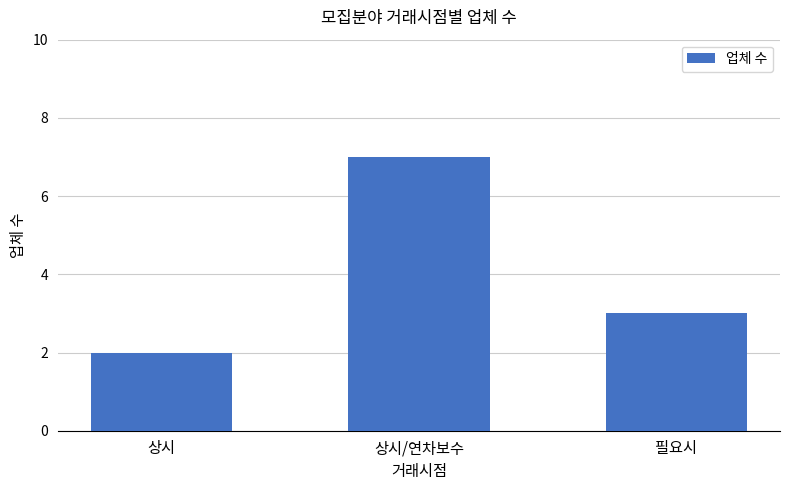

How many values are below 3?

1